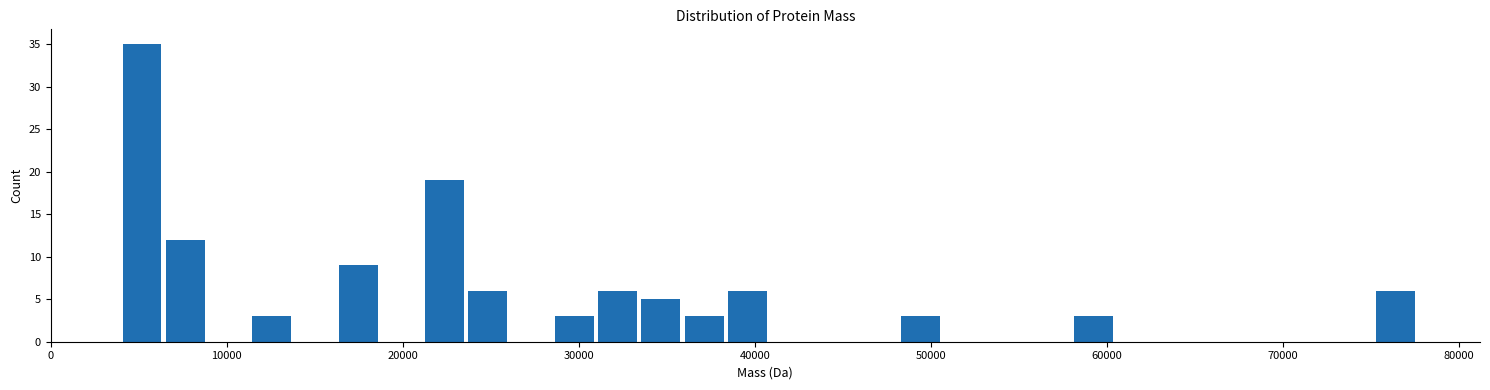

Around what value on the x-axis is the tallest bar? Give the approximate position of its centre, as read against the axis.

5000